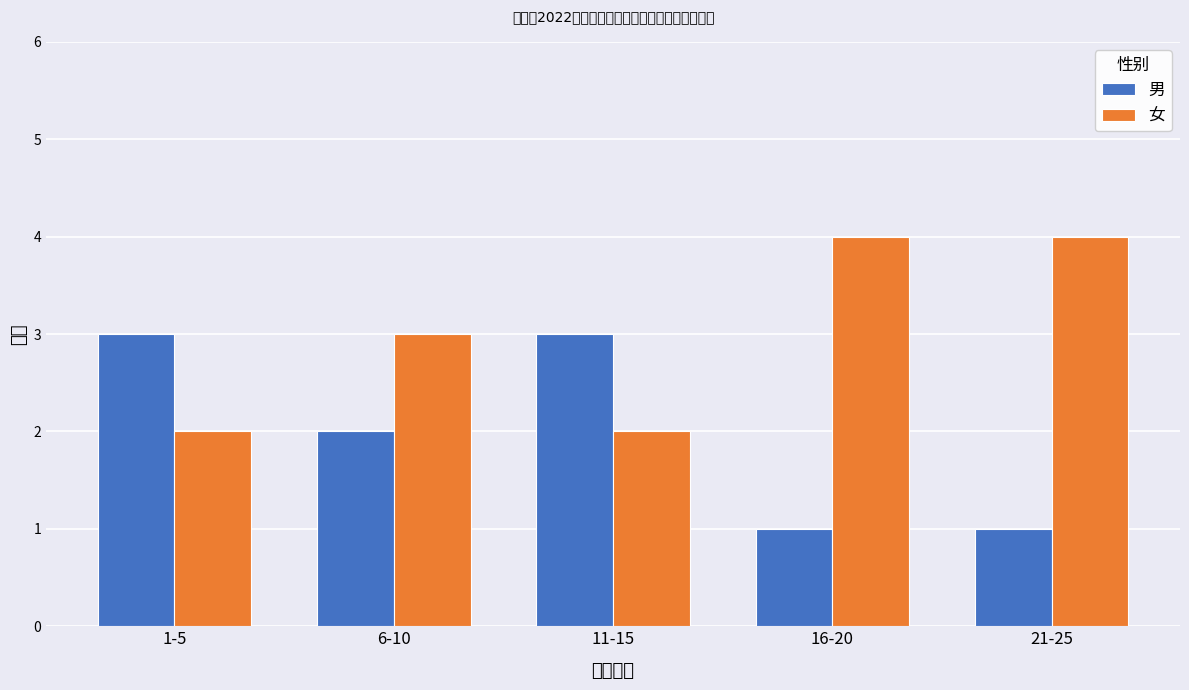

Rank the series by their maximum value, from lowest to highest.

男, 女